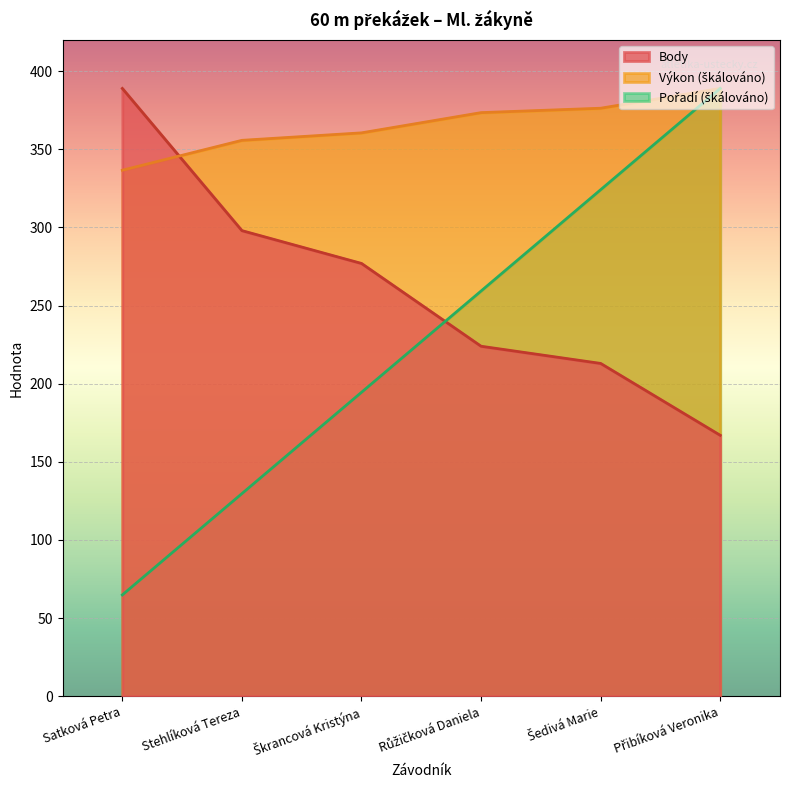

True or false: Body has more than 2 points higher than both neighbors.

False